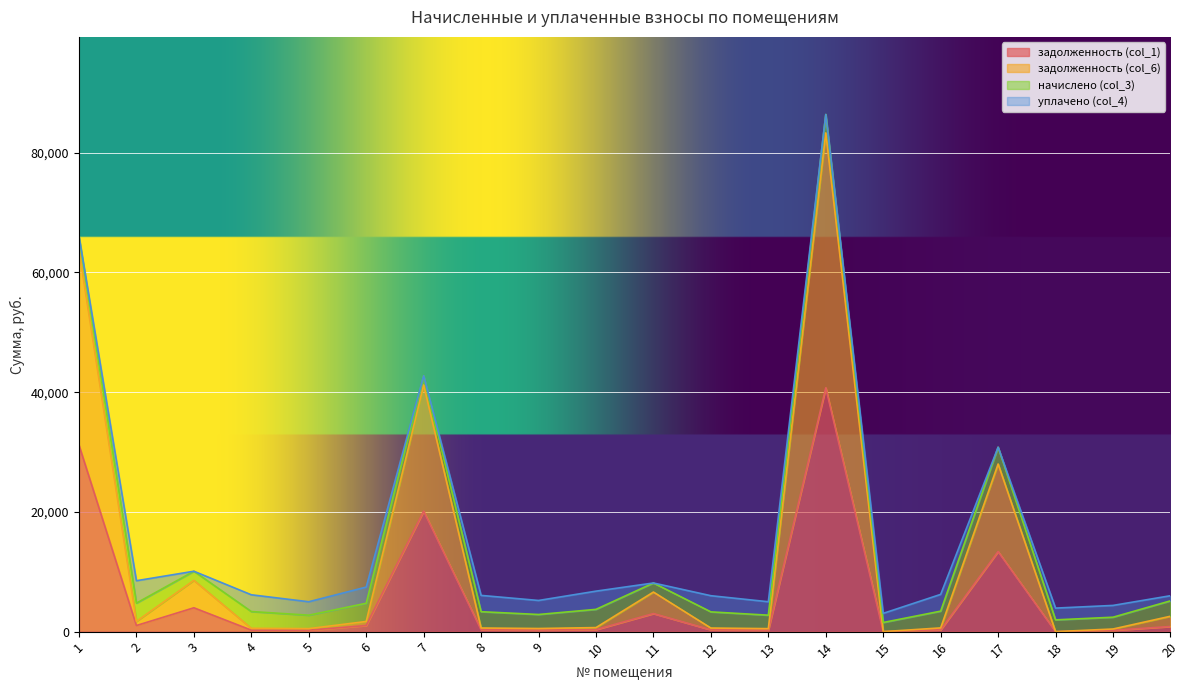

What is the value of the задолженность (col_1) point at the 4th from the left?

244.4